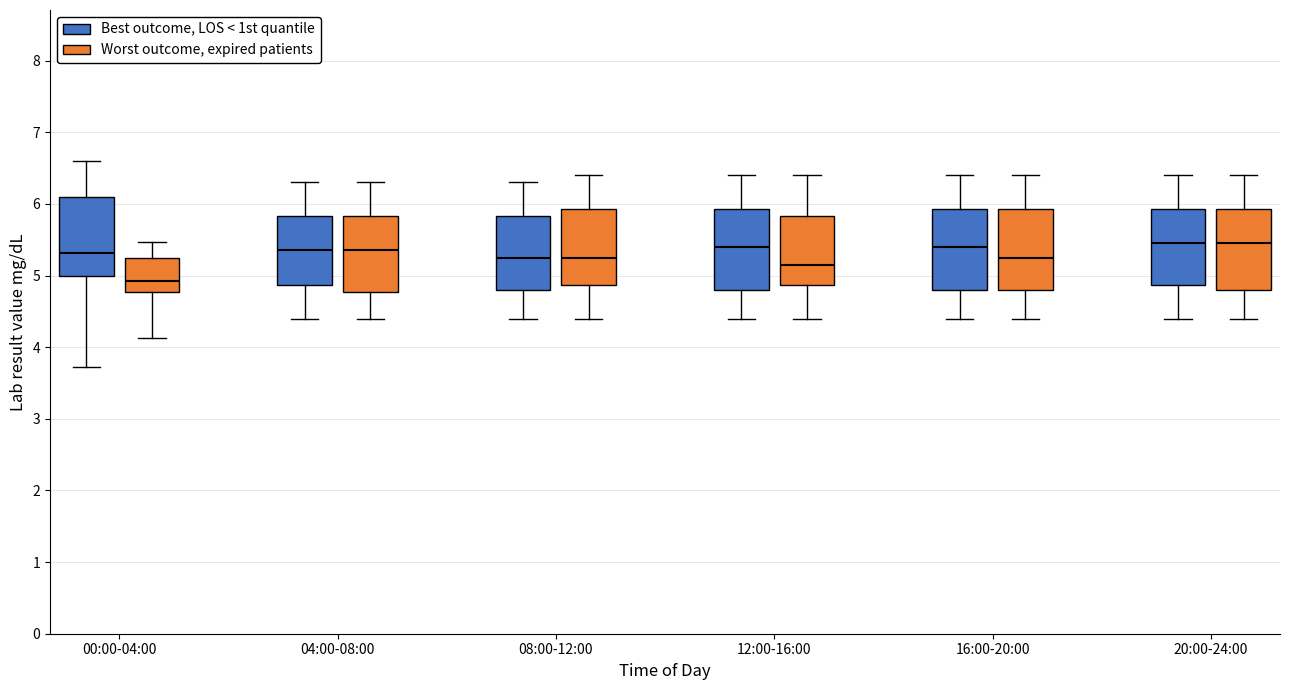

Which box has the lowest median line?

00:00-04:00 (Worst outcome, expired patients)